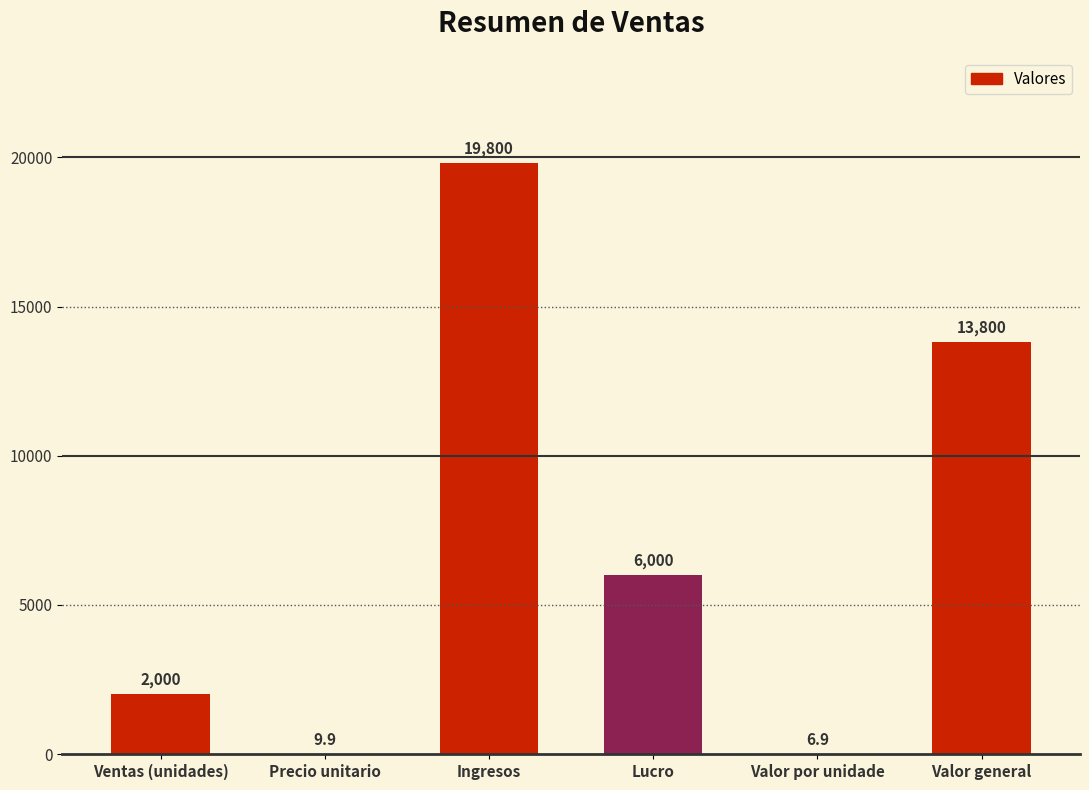

Reading right to left, what are all the values shown in this chart?

Valor general=13800.0	Valor por unidade=6.9	Lucro=6000.0	Ingresos=19800.0	Precio unitario=9.9	Ventas (unidades)=2000.0